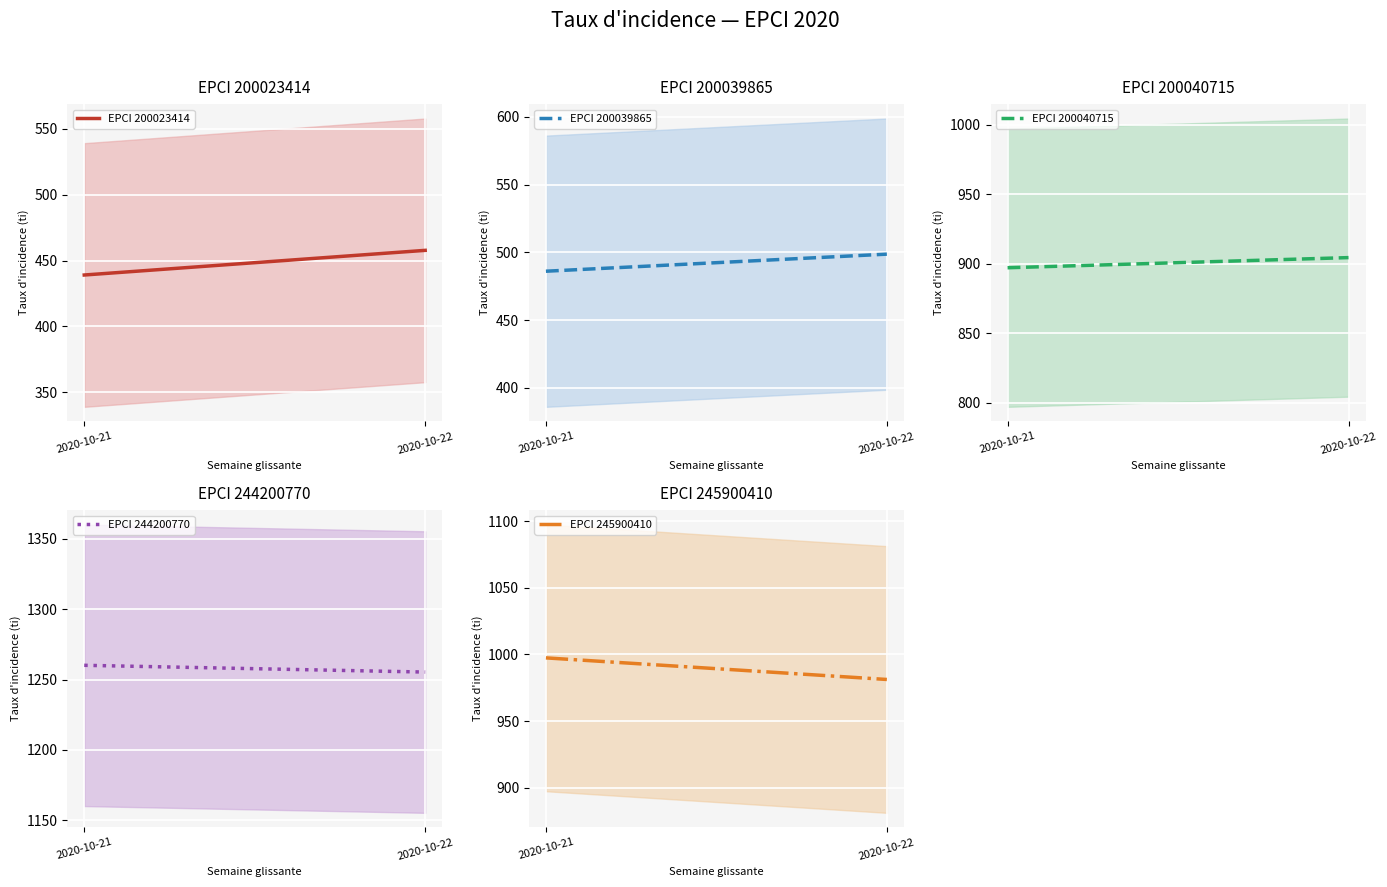

What are all the series names shown in the legend?

EPCI 200023414, EPCI 200039865, EPCI 200040715, EPCI 244200770, EPCI 245900410